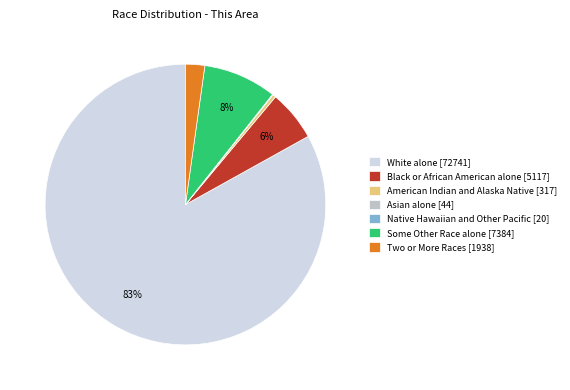

To the nearest percent, what is the average slice percentage?

14%